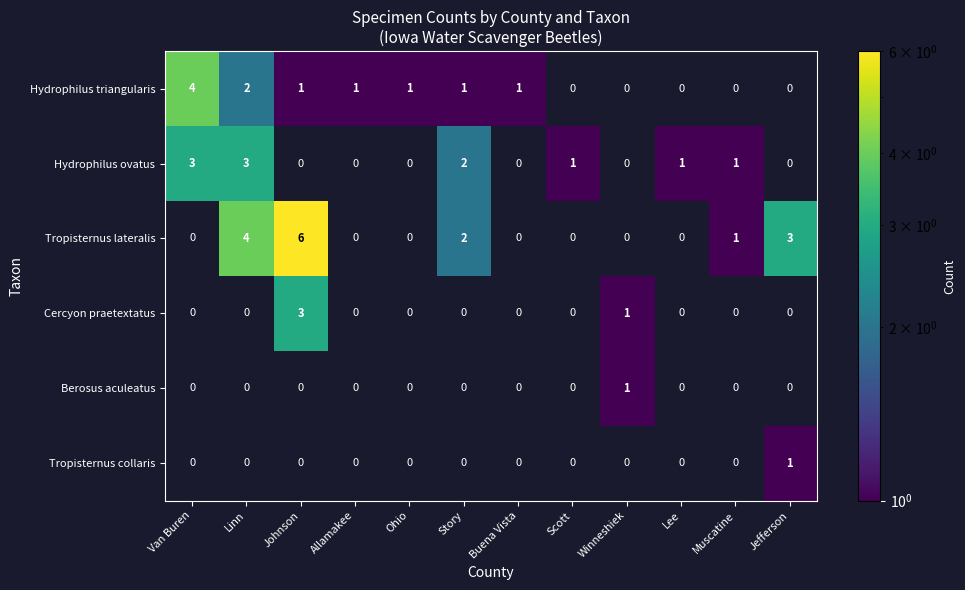

What is the highest value of the Tropisternus lateralis series?

6